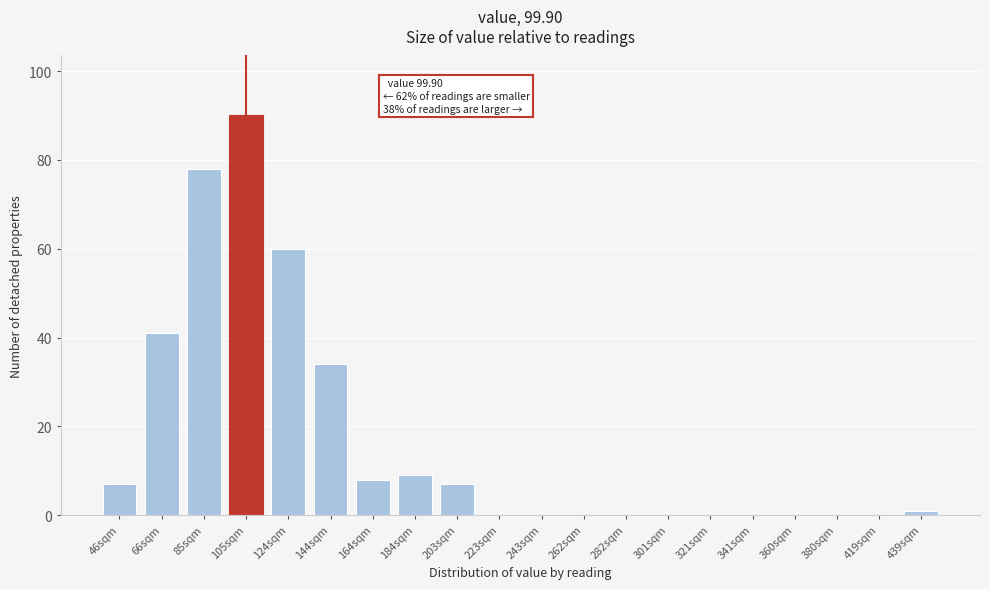

Reading right to left, list all the values displayed in this chart.

439sqm=1	419sqm=0	380sqm=0	360sqm=0	341sqm=0	321sqm=0	301sqm=0	282sqm=0	262sqm=0	243sqm=0	223sqm=0	203sqm=7	184sqm=9	164sqm=8	144sqm=34	124sqm=60	105sqm=90	85sqm=78	66sqm=41	46sqm=7